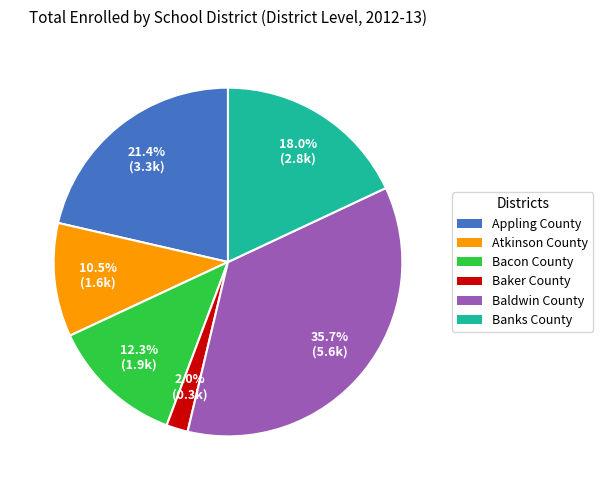

Does Bacon County represent more than half of the total?

No